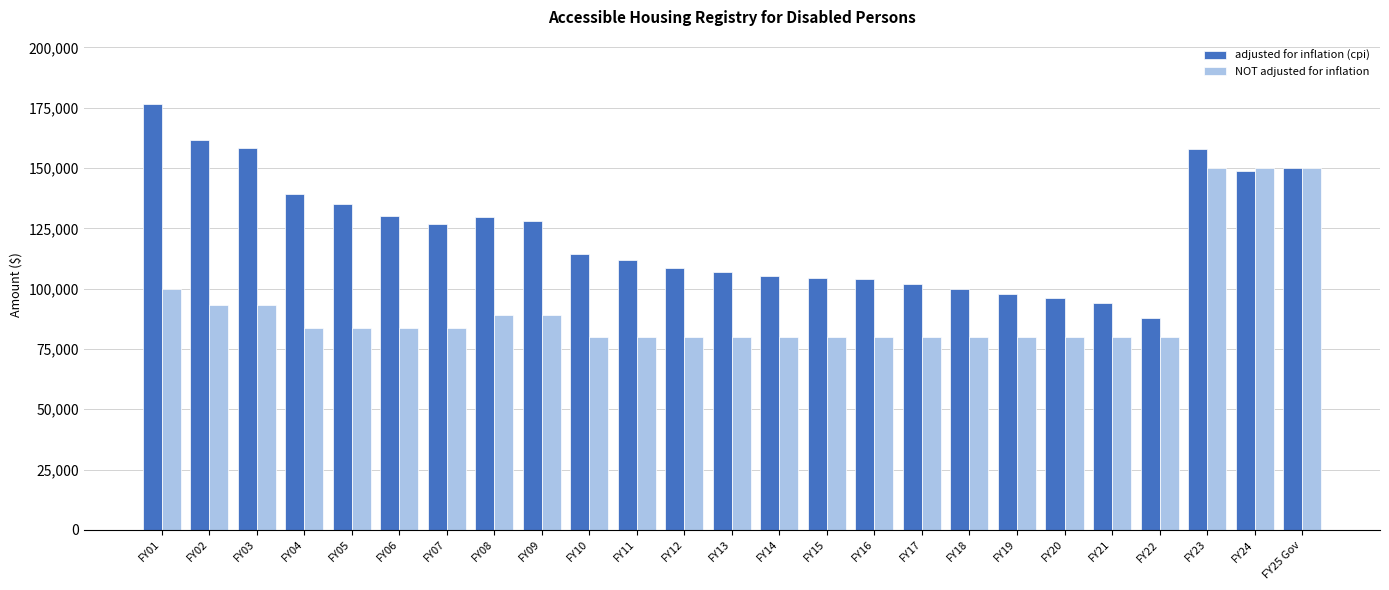

Rank the series by their average value, from highest to lowest.

adjusted for inflation (cpi), NOT adjusted for inflation